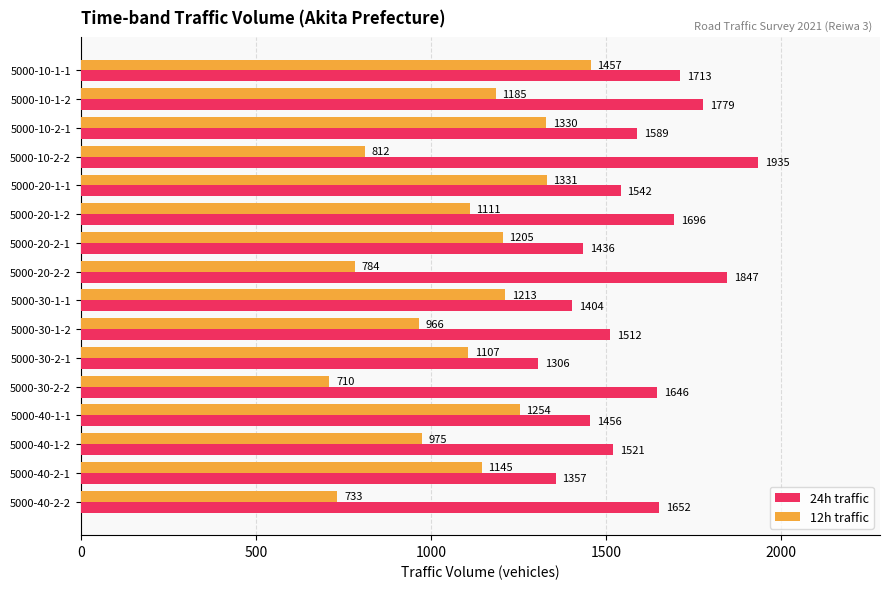

List the labels in order of 12h traffic value, smallest first.

5000-30-2-2, 5000-40-2-2, 5000-20-2-2, 5000-10-2-2, 5000-30-1-2, 5000-40-1-2, 5000-30-2-1, 5000-20-1-2, 5000-40-2-1, 5000-10-1-2, 5000-20-2-1, 5000-30-1-1, 5000-40-1-1, 5000-10-2-1, 5000-20-1-1, 5000-10-1-1